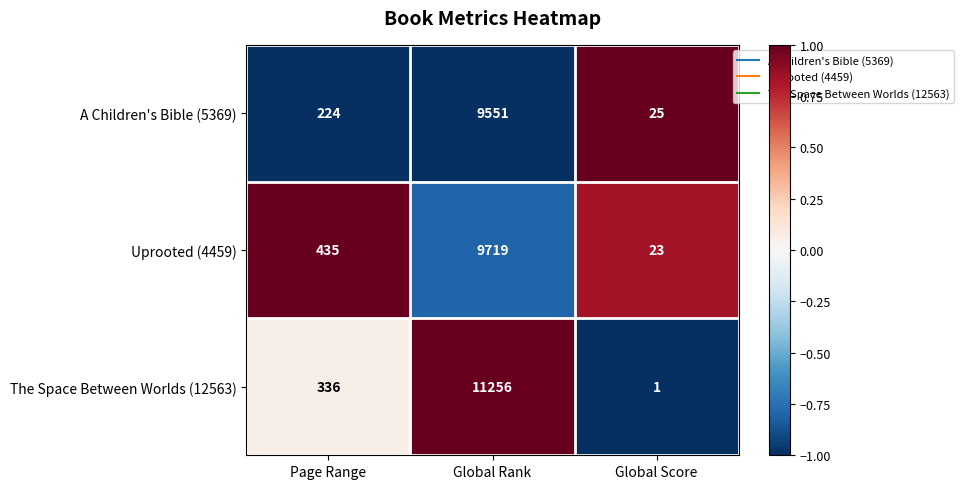

What is the smallest value displayed?

1